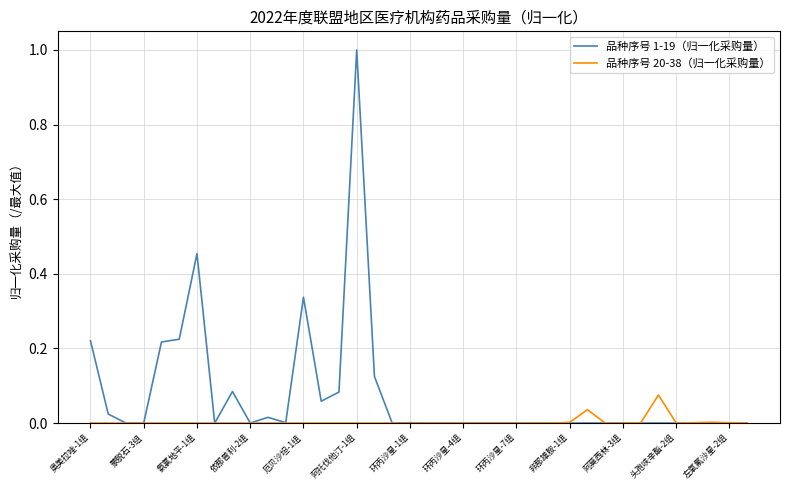

Which series has the largest total across all categories?

品种序号 1-19（归一化采购量）